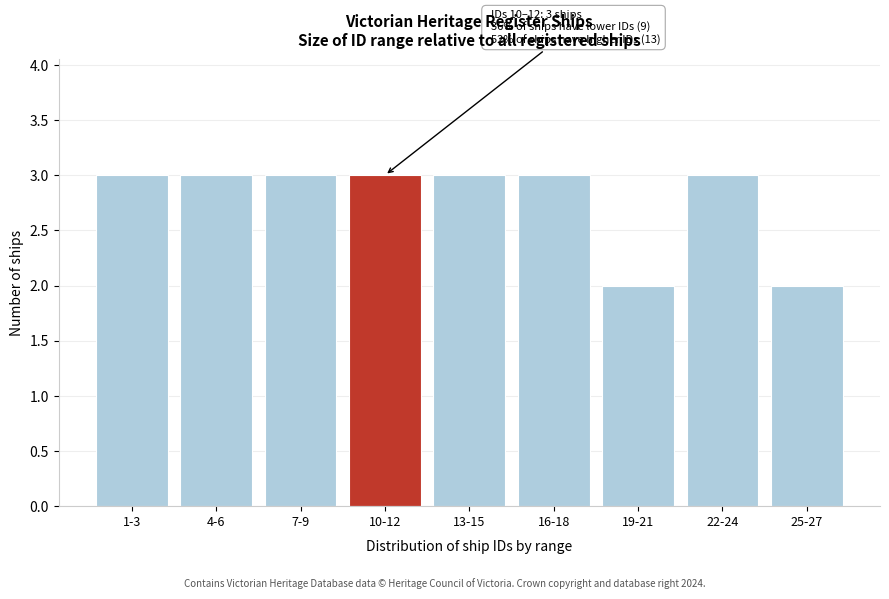

Reading left to right, list all the values displayed in this chart.

1-3=3	4-6=3	7-9=3	10-12=3	13-15=3	16-18=3	19-21=2	22-24=3	25-27=2